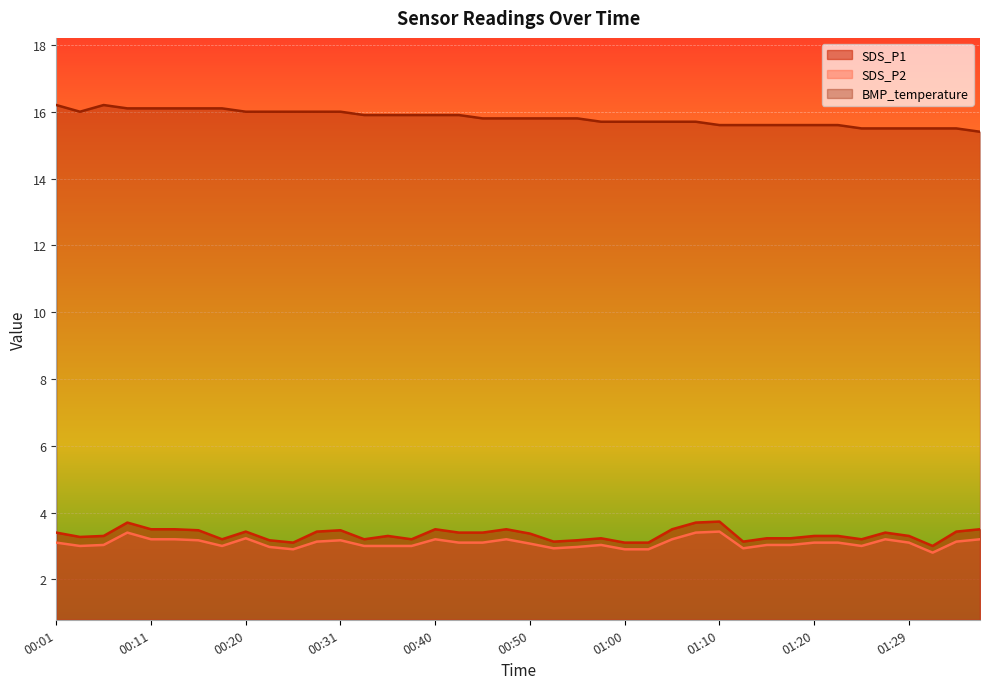

What is the difference between the BMP_temperature values at 00:20 and 00:11?

0.1